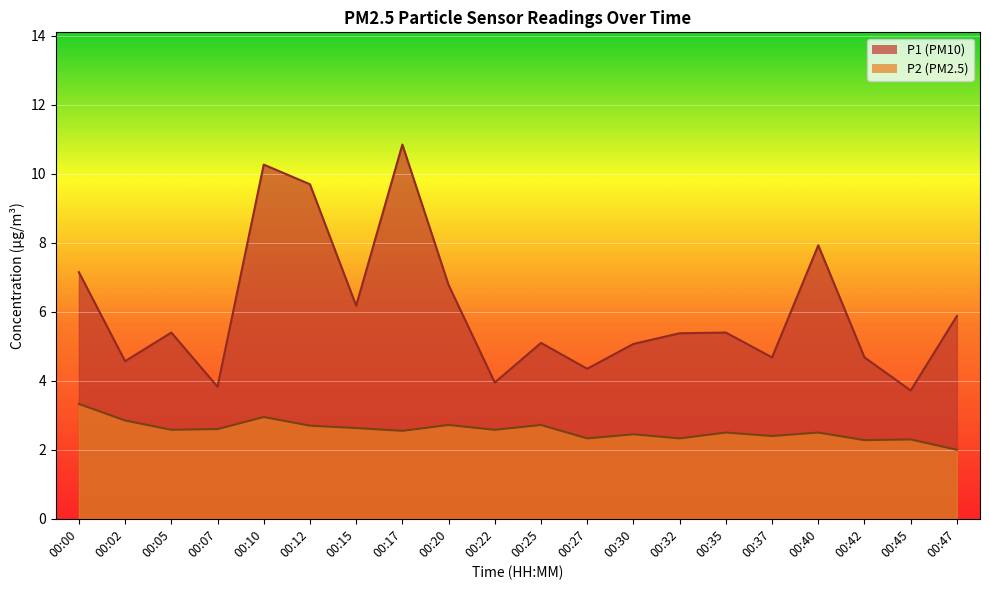

What is the total value across all series at 00:17?

13.4